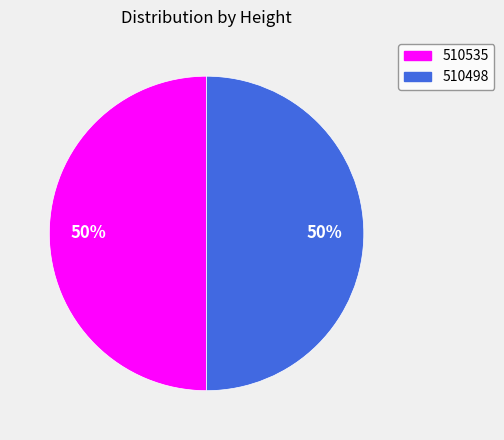

Is the sum of 510535 and 510498 greater than half?

Yes